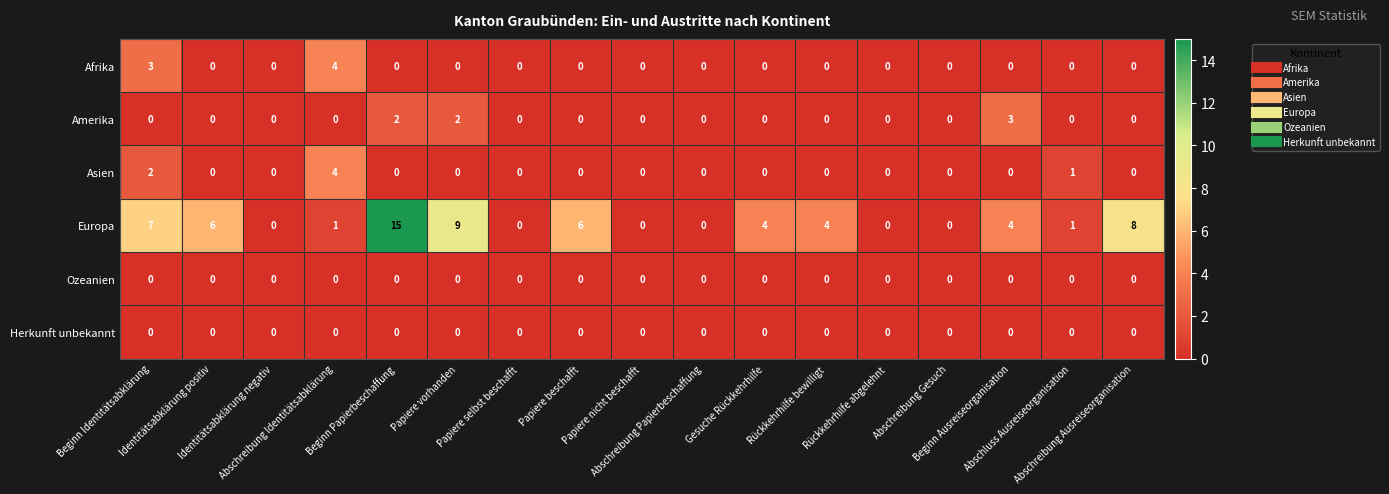

What is the difference between the second highest and minimum values in the Europa series?

9